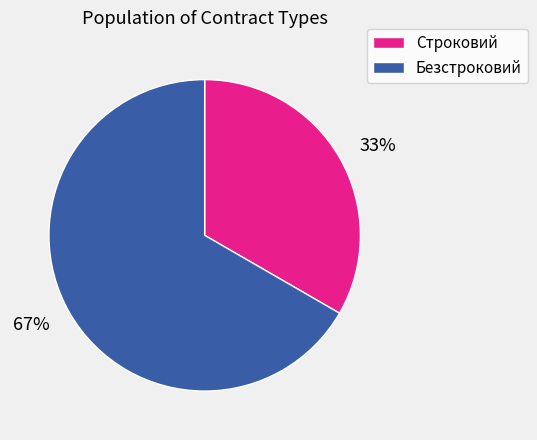

To the nearest percent, what is the combined percentage of Безстроковий and Строковий?

100%